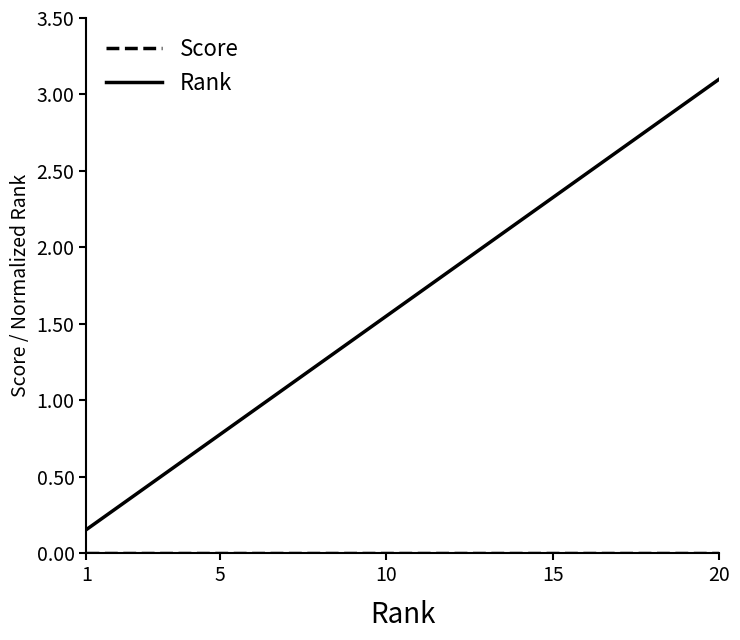

What is the maximum value for Rank?

3.1